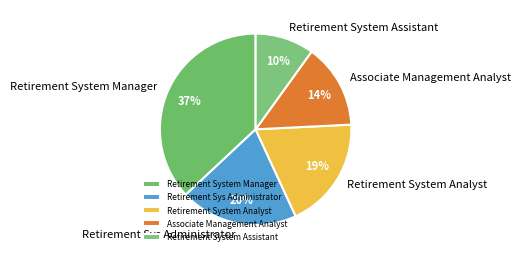

Do Retirement Sys Administrator and Retirement System Manager together represent more than half of the pie?

Yes